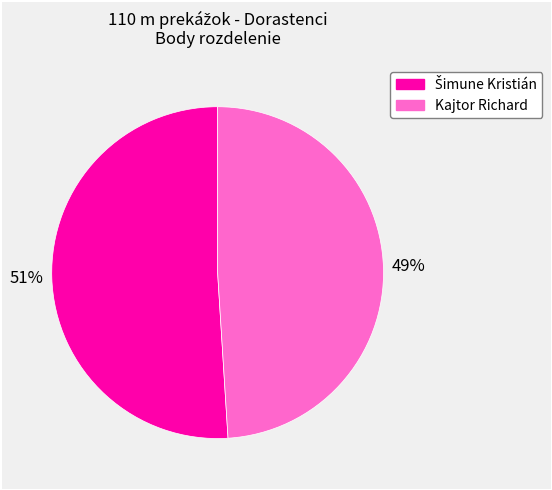

To the nearest percent, what portion does Kajtor Richard represent?

49%